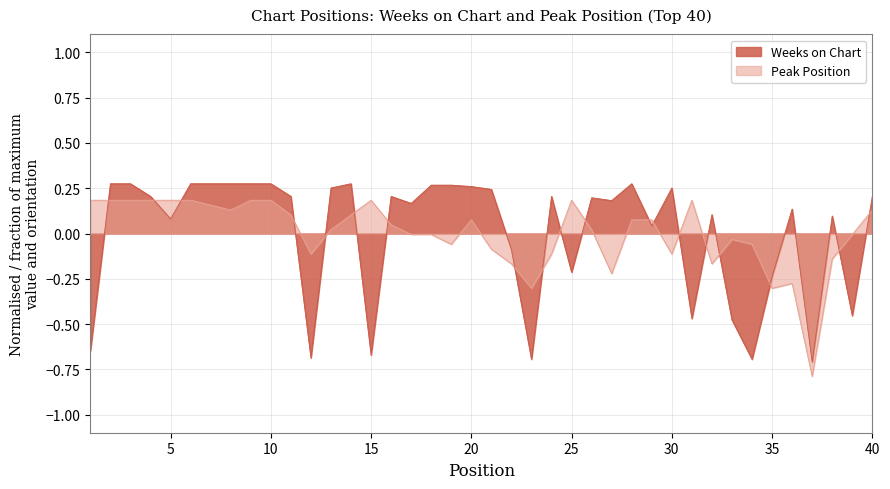

Reading left to right, extract all data points from this chart.

Weeks on Chart: -0.6	0.3	0.3	0.2	0.1	0.3	0.3	0.3	0.3	0.3	0.2	-0.7	0.3	0.3	-0.7	0.2	0.2	0.3	0.3	0.3	0.2	-0.1	-0.7	0.2	-0.2	0.2	0.2	0.3	0.0	0.3	-0.5	0.1	-0.5	-0.7	-0.2	0.1	-0.7	0.1	-0.5	0.2
Peak Position: 0.2	0.2	0.2	0.2	0.2	0.2	0.2	0.1	0.2	0.2	0.1	-0.1	0.0	0.1	0.2	0.0	-0.0	-0.0	-0.1	0.1	-0.1	-0.2	-0.3	-0.1	0.2	0.0	-0.2	0.1	0.1	-0.1	0.2	-0.2	-0.0	-0.1	-0.3	-0.3	-0.8	-0.1	-0.0	0.1